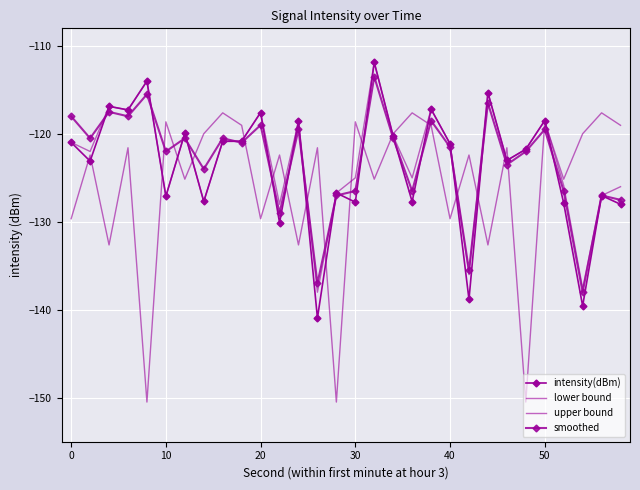

True or false: intensity(dBm) and lower bound cross at least once.

False